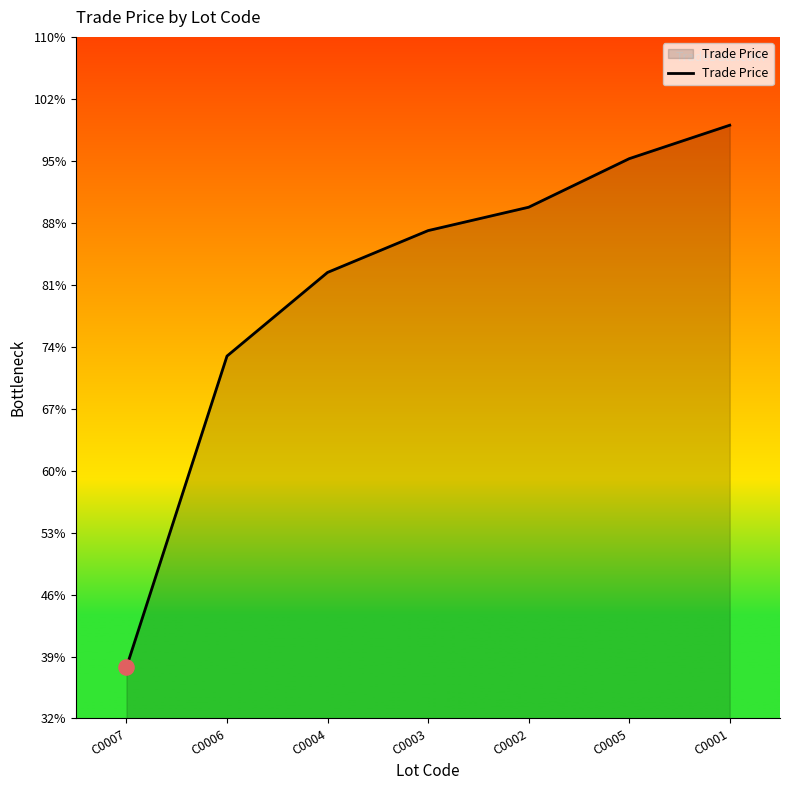

Between C0001 and C0006, which is larger?

C0001